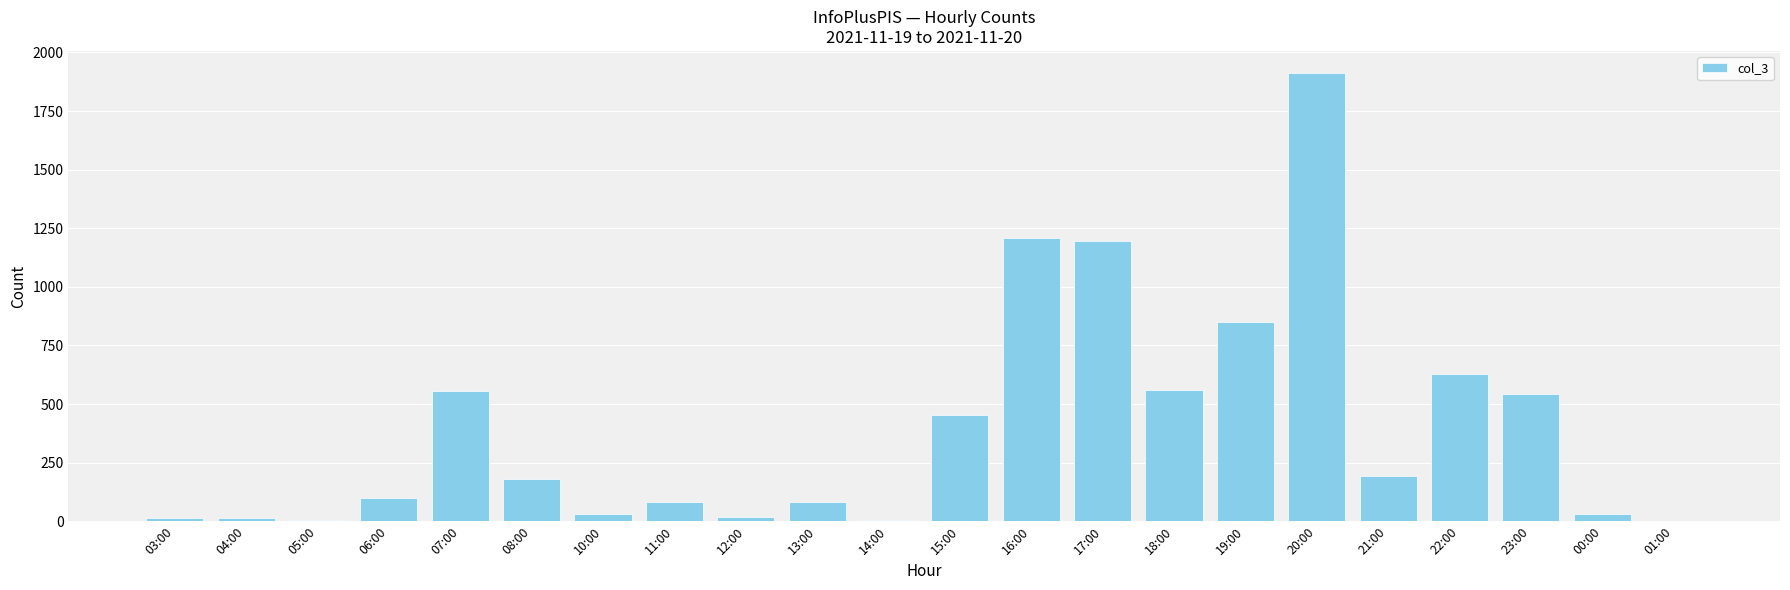

What is the ratio of the value at 15:00 to the value at 01:00?

227.5